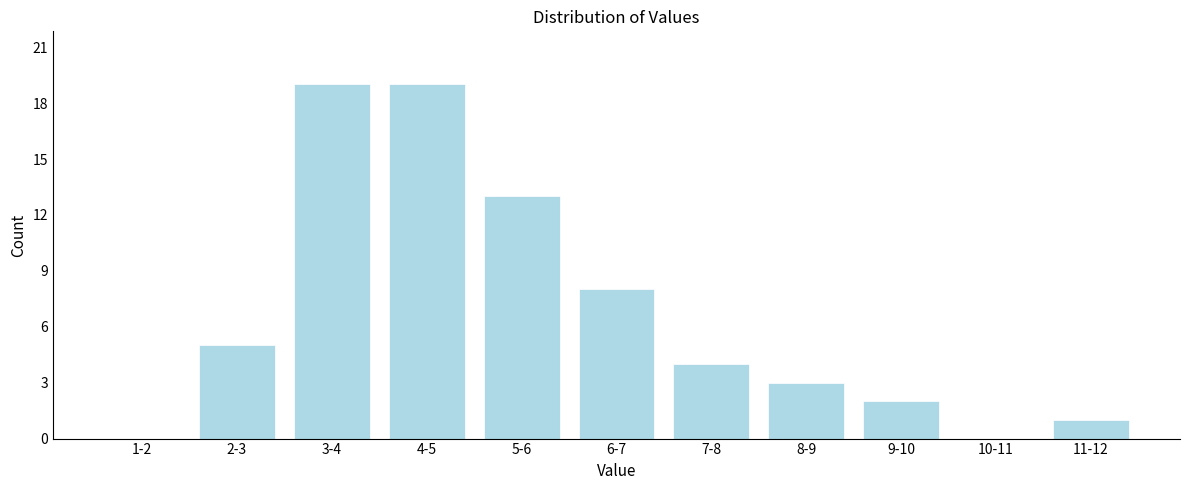

Reading left to right, extract all data points from this chart.

1-2=0	2-3=5	3-4=19	4-5=19	5-6=13	6-7=8	7-8=4	8-9=3	9-10=2	10-11=0	11-12=1